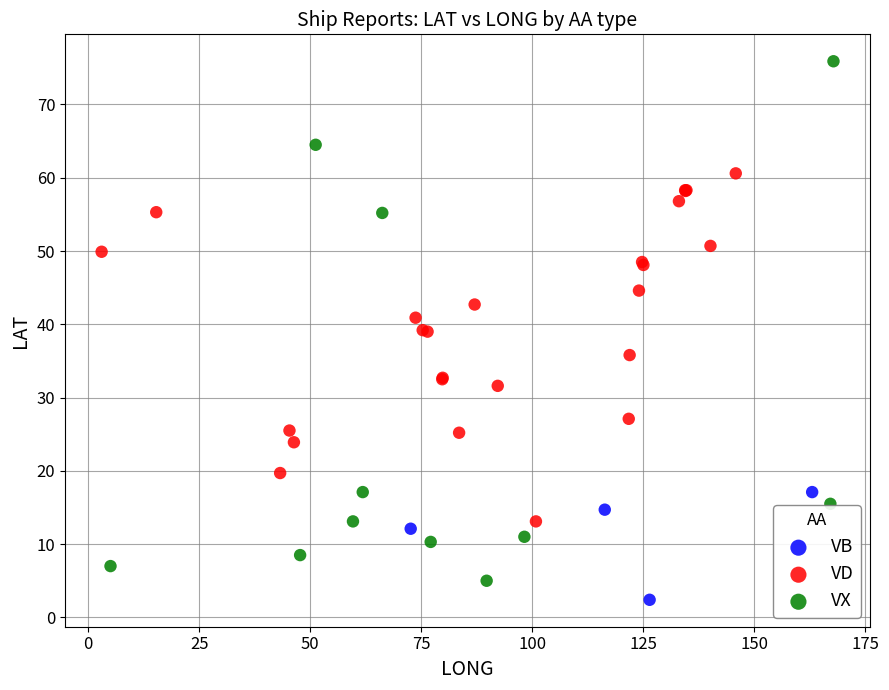

Which series has the widest spread of Y values?

VX